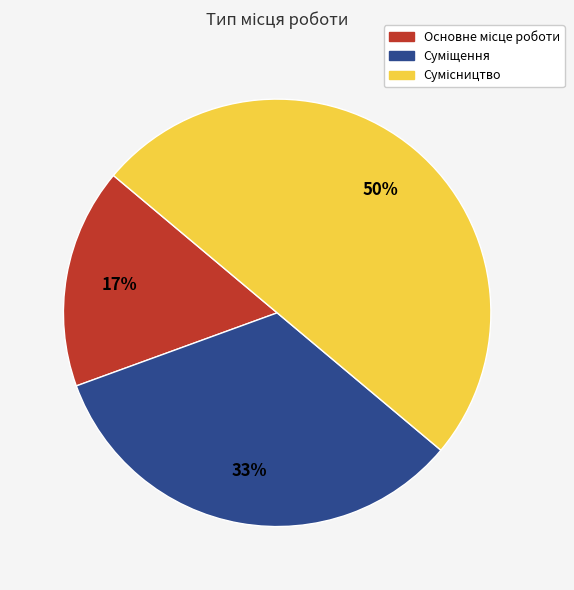

To the nearest percent, what is the difference between the largest and smallest slice percentages?

33%